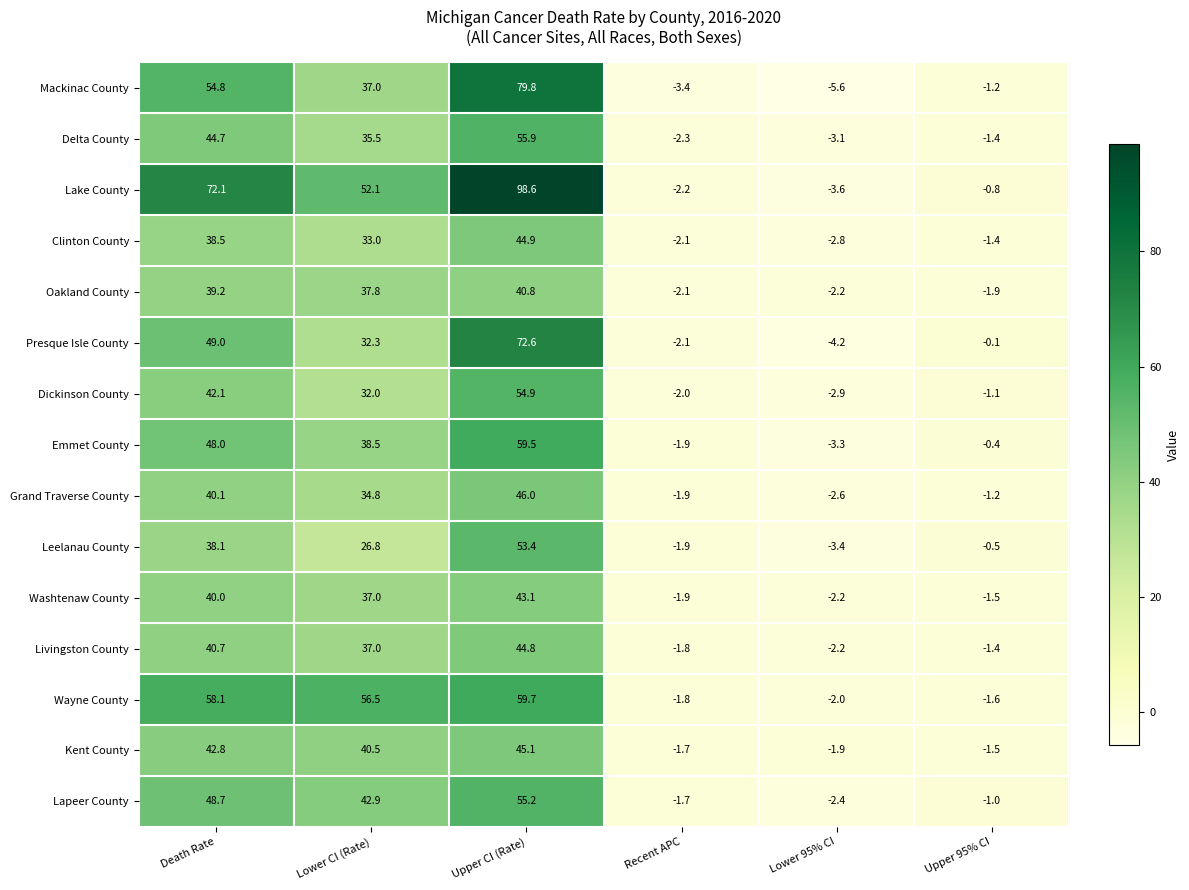

Which series has the largest total across all categories?

Lake County